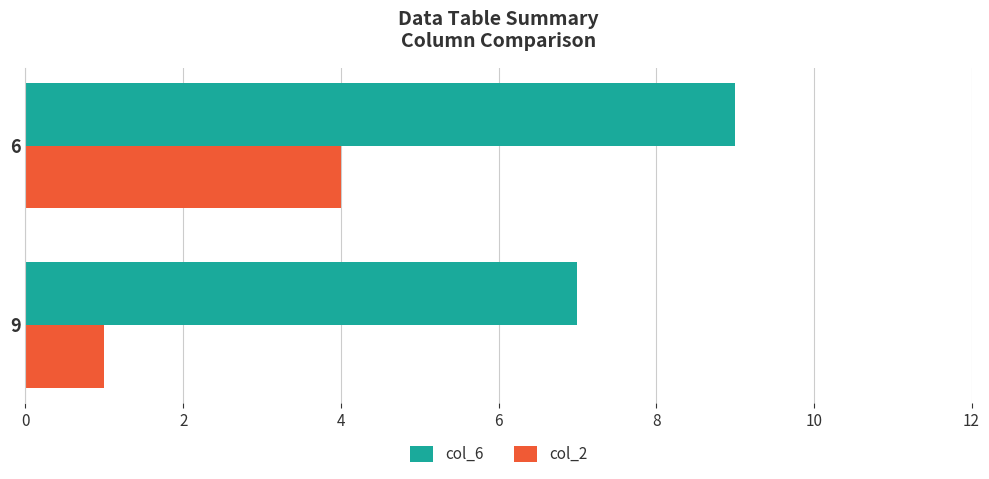

What is the difference between the maximum and minimum values in the col_2 series?

3